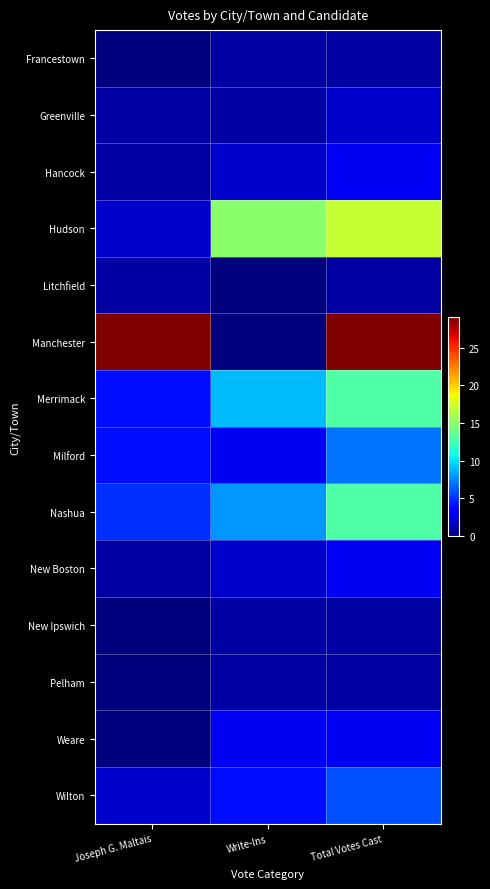

Reading right to left, what are all the values shown in this chart?

Francestown: Total Votes Cast=1	Write-Ins=1	Joseph G. Maltais=0
Greenville: Total Votes Cast=2	Write-Ins=1	Joseph G. Maltais=1
Hancock: Total Votes Cast=3	Write-Ins=2	Joseph G. Maltais=1
Hudson: Total Votes Cast=17	Write-Ins=15	Joseph G. Maltais=2
Litchfield: Total Votes Cast=1	Write-Ins=0	Joseph G. Maltais=1
Manchester: Total Votes Cast=29	Write-Ins=0	Joseph G. Maltais=29
Merrimack: Total Votes Cast=13	Write-Ins=9	Joseph G. Maltais=4
Milford: Total Votes Cast=7	Write-Ins=3	Joseph G. Maltais=4
Nashua: Total Votes Cast=13	Write-Ins=8	Joseph G. Maltais=5
New Boston: Total Votes Cast=3	Write-Ins=2	Joseph G. Maltais=1
New Ipswich: Total Votes Cast=1	Write-Ins=1	Joseph G. Maltais=0
Pelham: Total Votes Cast=1	Write-Ins=1	Joseph G. Maltais=0
Weare: Total Votes Cast=3	Write-Ins=3	Joseph G. Maltais=0
Wilton: Total Votes Cast=6	Write-Ins=4	Joseph G. Maltais=2